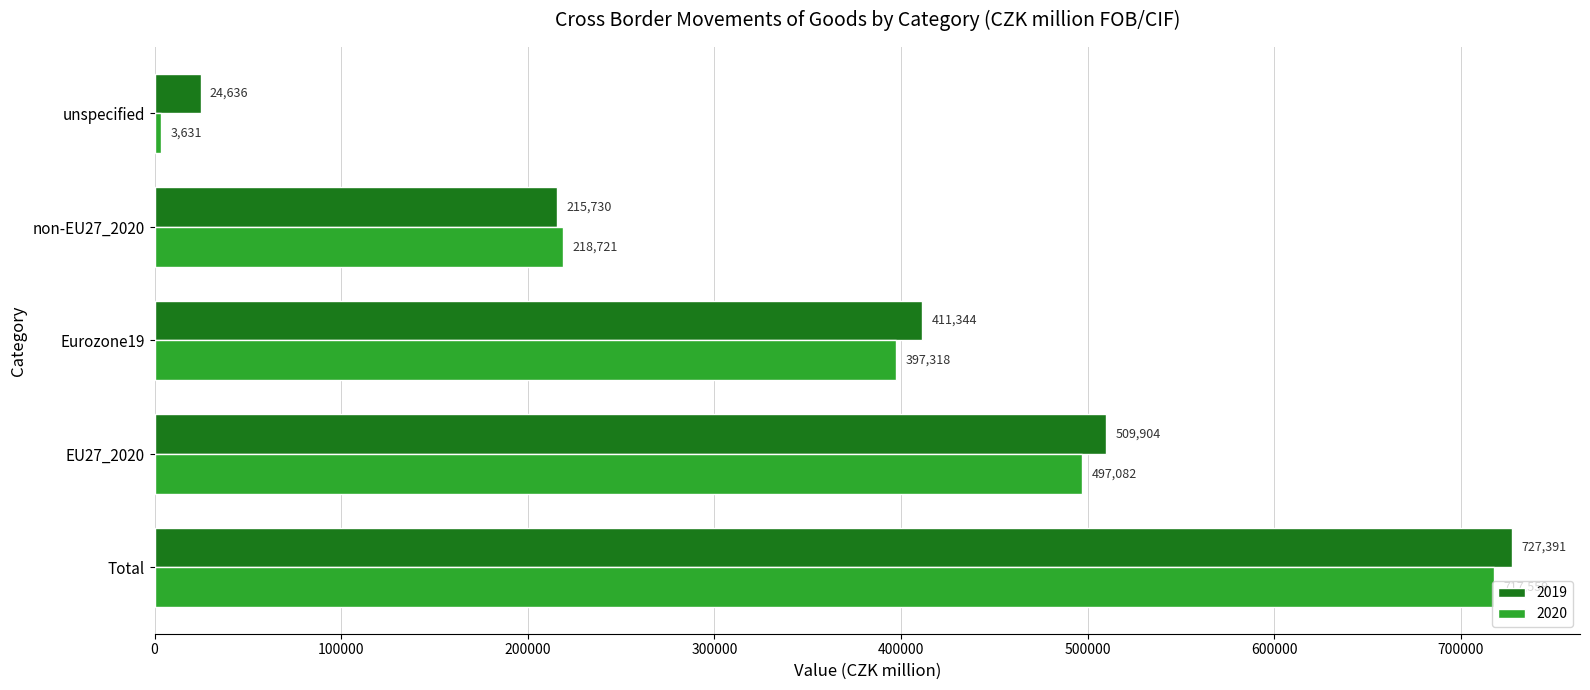

List the series in order of their overall mean, highest first.

2019, 2020